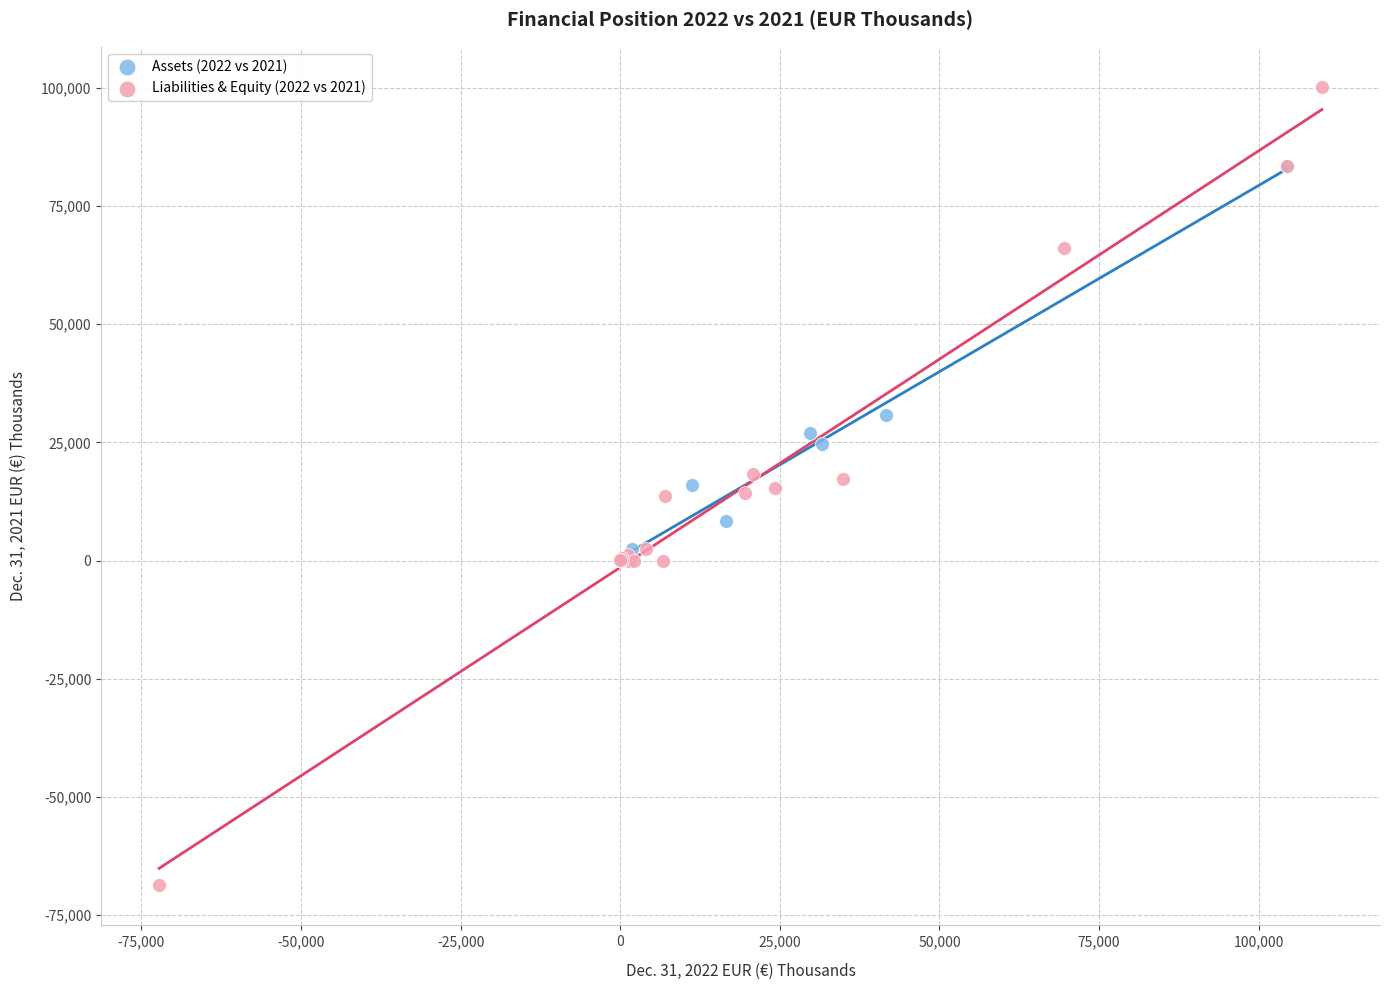

Which series contains the highest Y value?

Liabilities & Equity (2022 vs 2021)